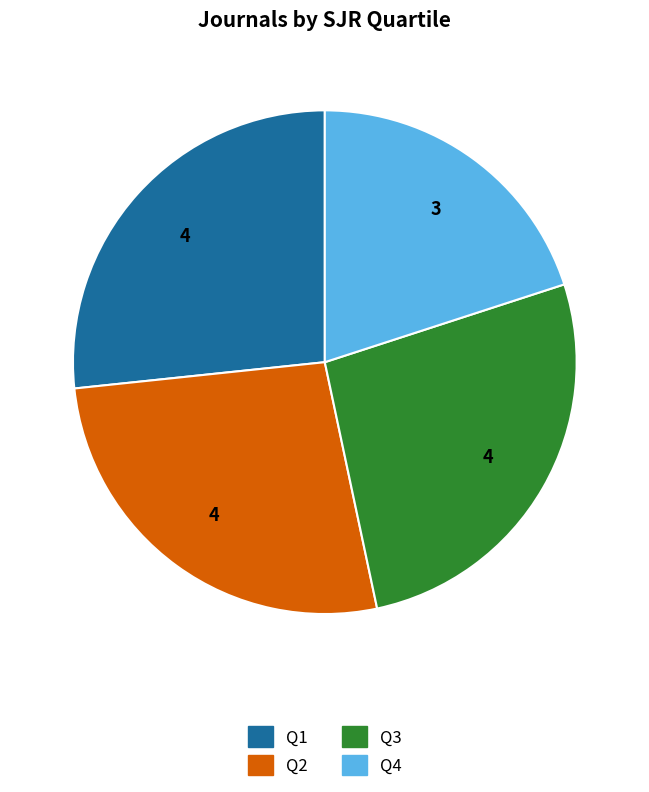

Which slice is the smallest?

Q4